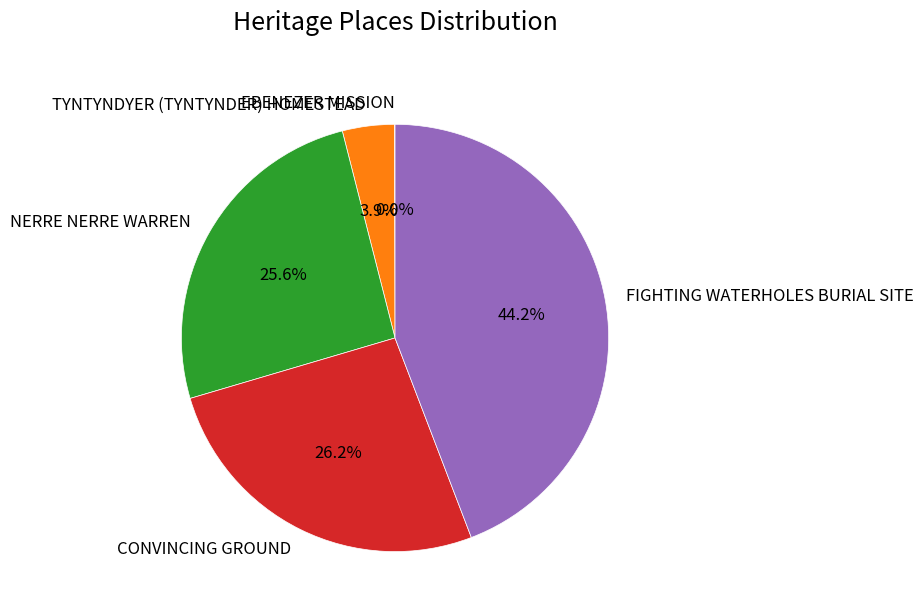

The FIGHTING WATERHOLES BURIAL SITE slice represents 39% of the pie. True or false?

False